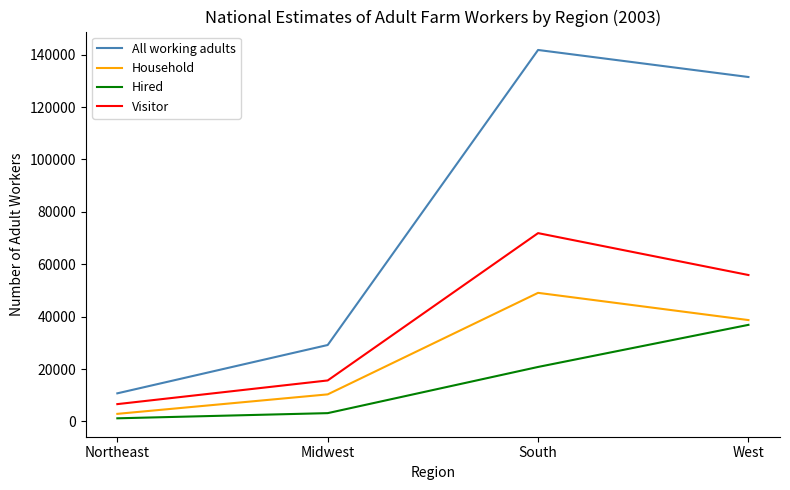

True or false: Household and All working adults cross at least once.

False